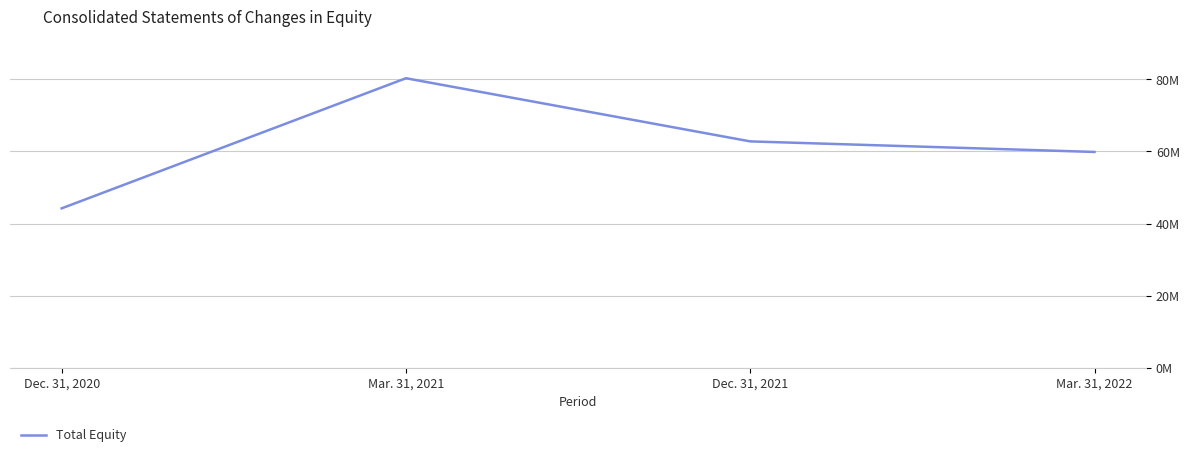

True or false: there are more than 0 points higher than both neighbors.

True